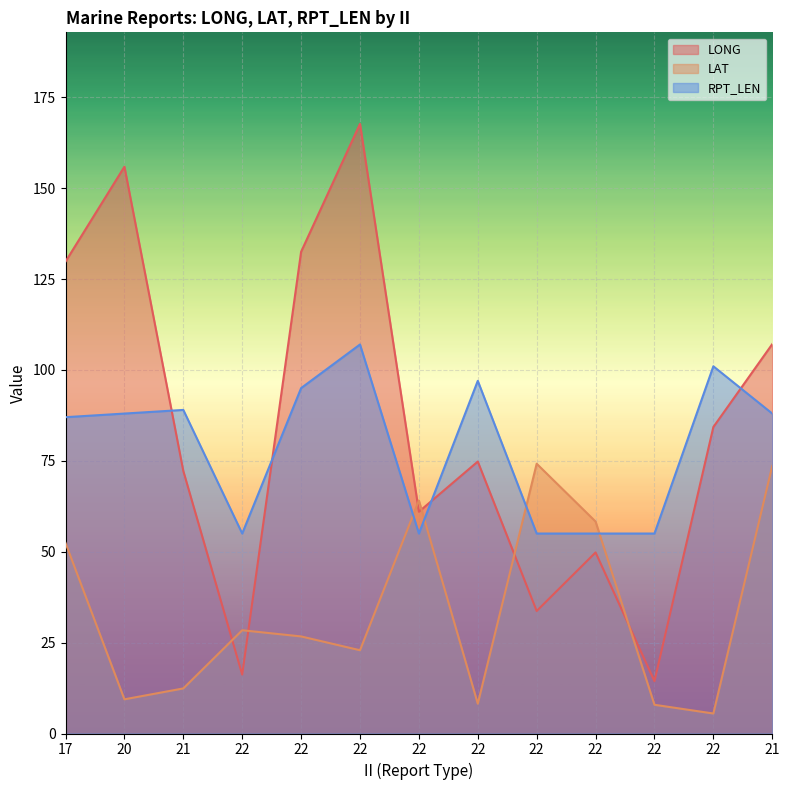

In RPT_LEN, how many points are higher than both neighbors (excluding endpoints)?

4